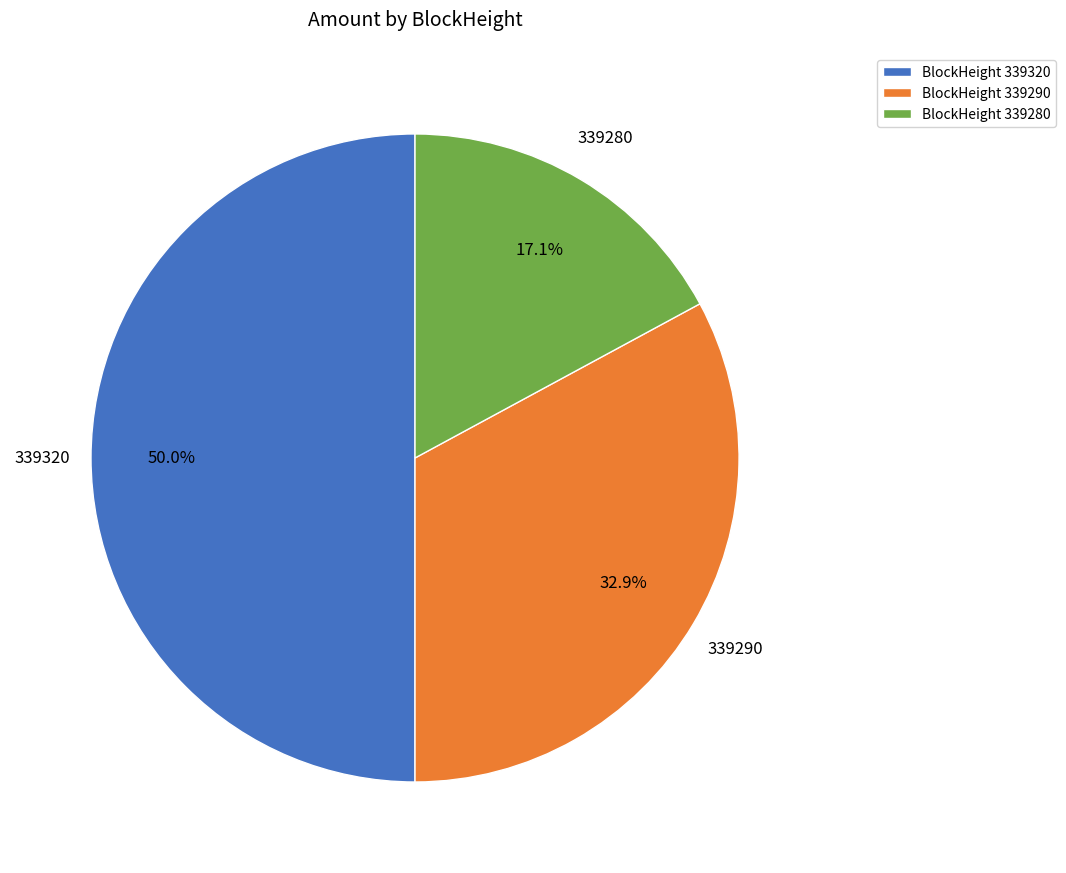

Combined, do 339290 and 339320 account for over 50%?

Yes